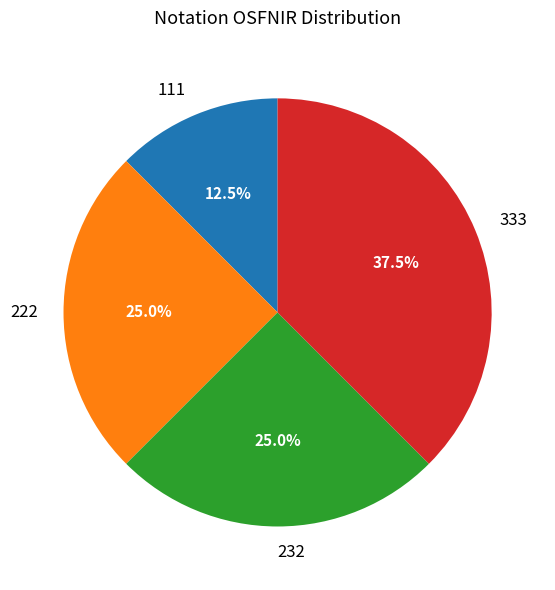

What is the ratio of the value at 333 to the value at 222?

1.5